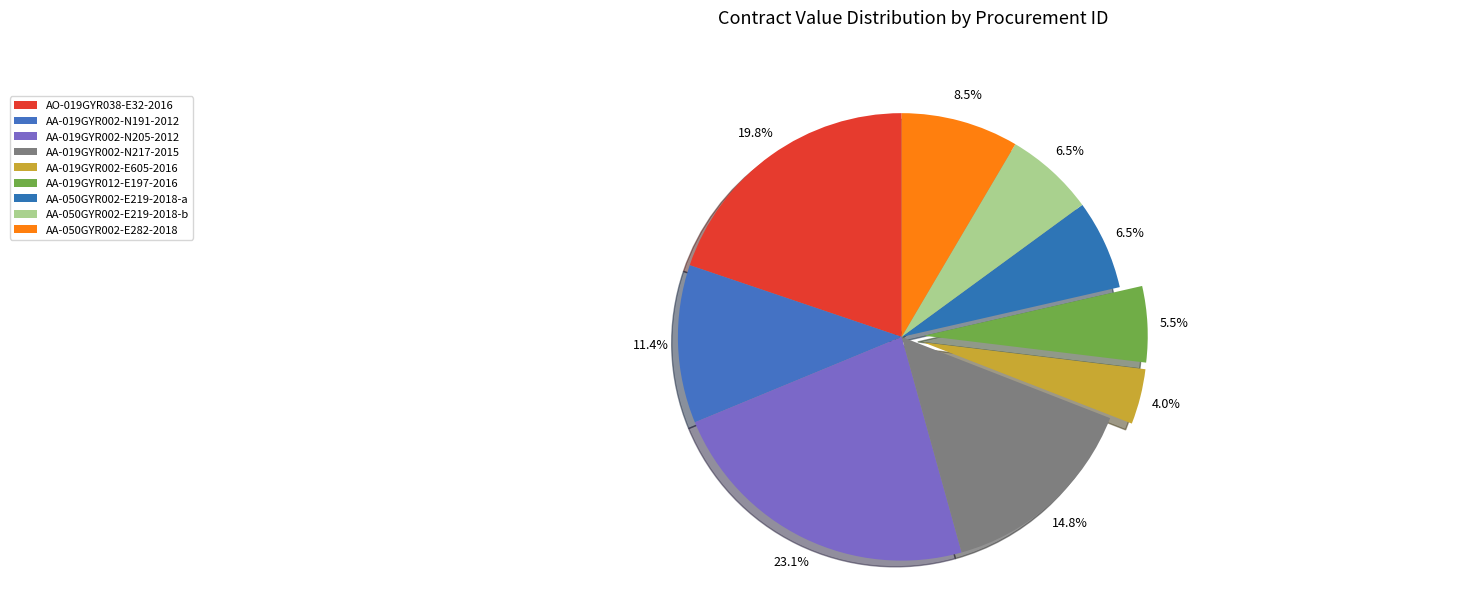

Is it true that AA-019GYR012-E197-2016 is 11% of the pie?

False